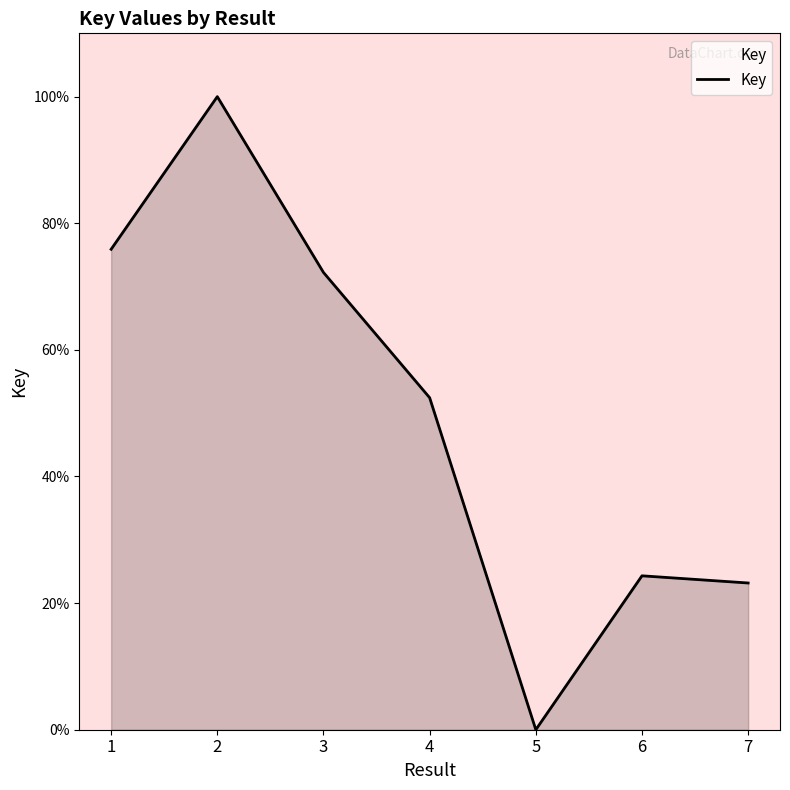

What is the difference between the maximum and minimum values?

100.0